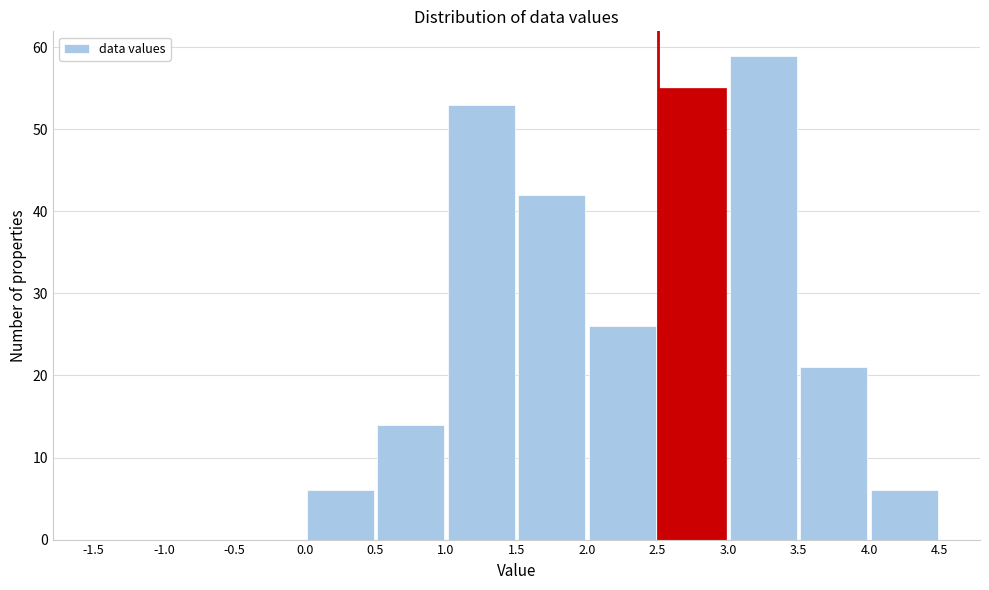

Which range on the x-axis has the tallest bar?

3.0 to 3.5